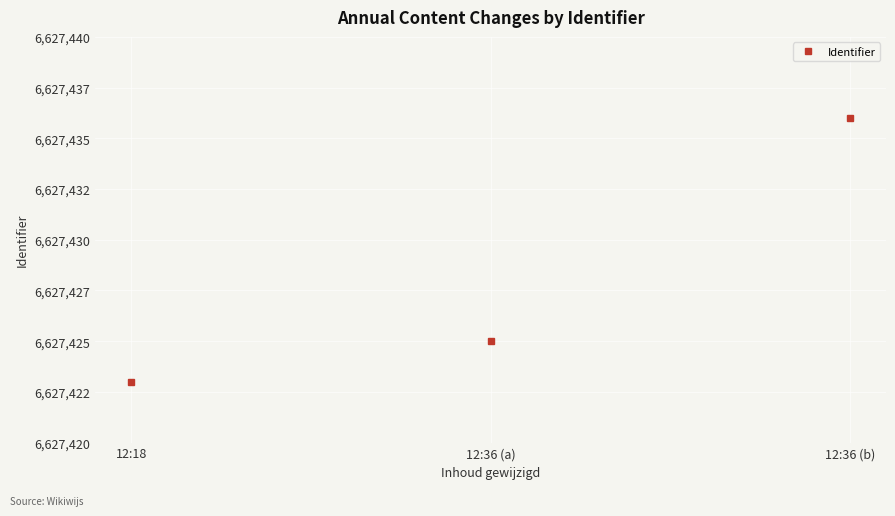

Does the chart have visible grid lines?

Yes